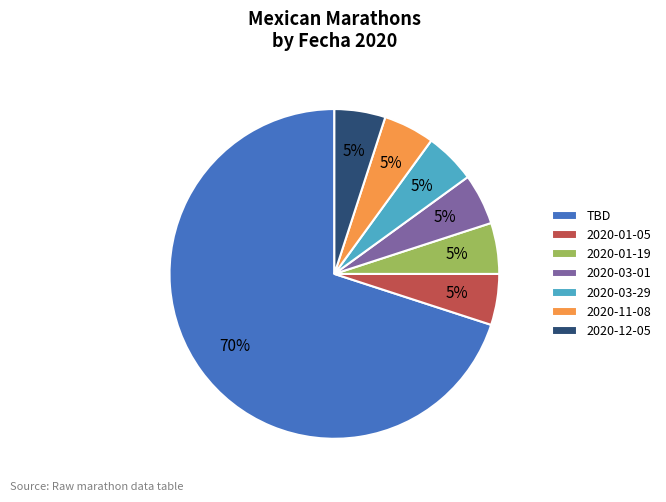

To the nearest percent, what portion does 2020-03-01 represent?

5%